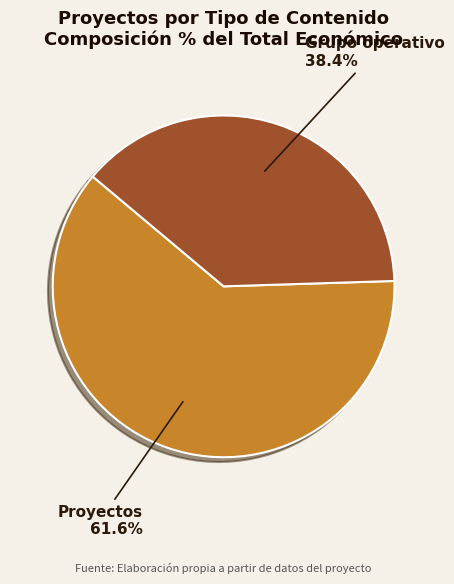

What is the ratio of the value at Proyectos to the value at Grupo operativo?

1.6